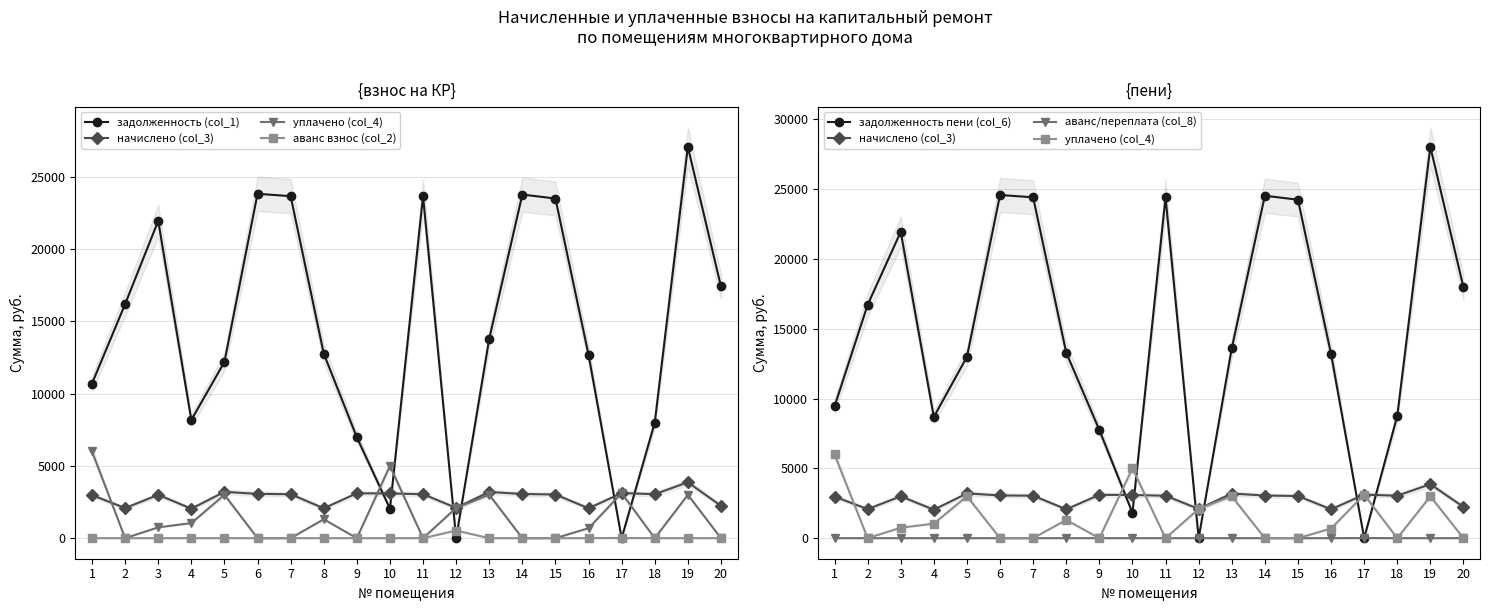

What is the greatest value displayed?

28027.7